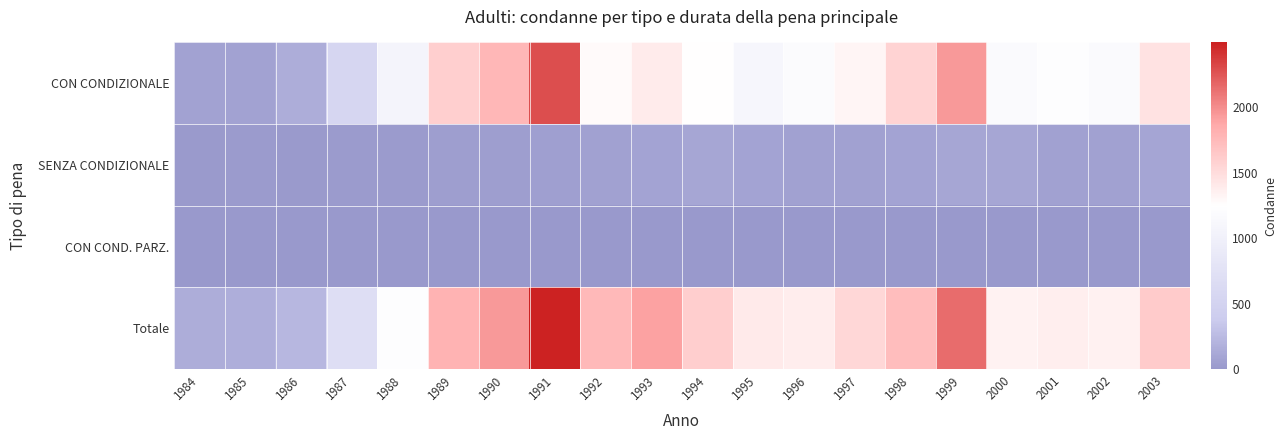

Reading left to right, list all the values displayed in this chart.

CON CONDIZIONALE: 1984=69	1985=77	1986=155	1987=549	1988=1071	1989=1593	1990=1772	1991=2287	1992=1282	1993=1386	1994=1256	1995=1104	1996=1183	1997=1318	1998=1561	1999=1941	2000=1166	2001=1212	2002=1174	2003=1461
SENZA CONDIZIONALE: 1984=19	1985=22	1986=19	1987=27	1988=24	1989=40	1990=44	1991=56	1992=63	1993=83	1994=106	1995=87	1996=63	1997=63	1998=83	1999=99	2000=98	2001=63	2002=67	2003=92
CON COND. PARZ.: 1984=0	1985=0	1986=0	1987=0	1988=0	1989=0	1990=0	1991=0	1992=0	1993=0	1994=0	1995=0	1996=0	1997=0	1998=0	1999=0	2000=0	2001=0	2002=0	2003=0
Totale: 1984=155	1985=158	1986=228	1987=690	1988=1214	1989=1796	1990=1939	1991=2494	1992=1756	1993=1904	1994=1604	1995=1401	1996=1378	1997=1539	1998=1725	1999=2148	2000=1344	2001=1371	2002=1347	2003=1625